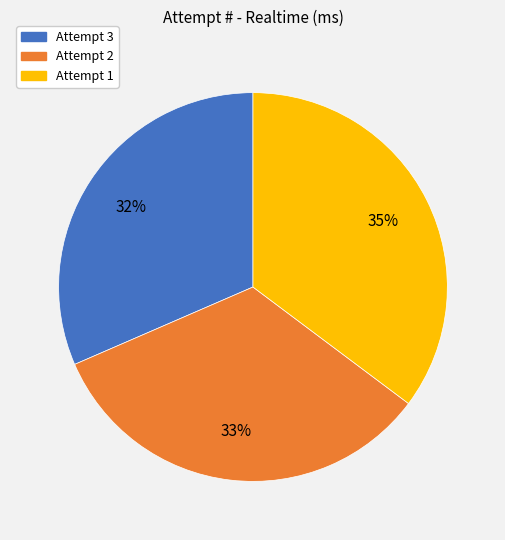

Is there any slice that represents more than half of the pie?

No